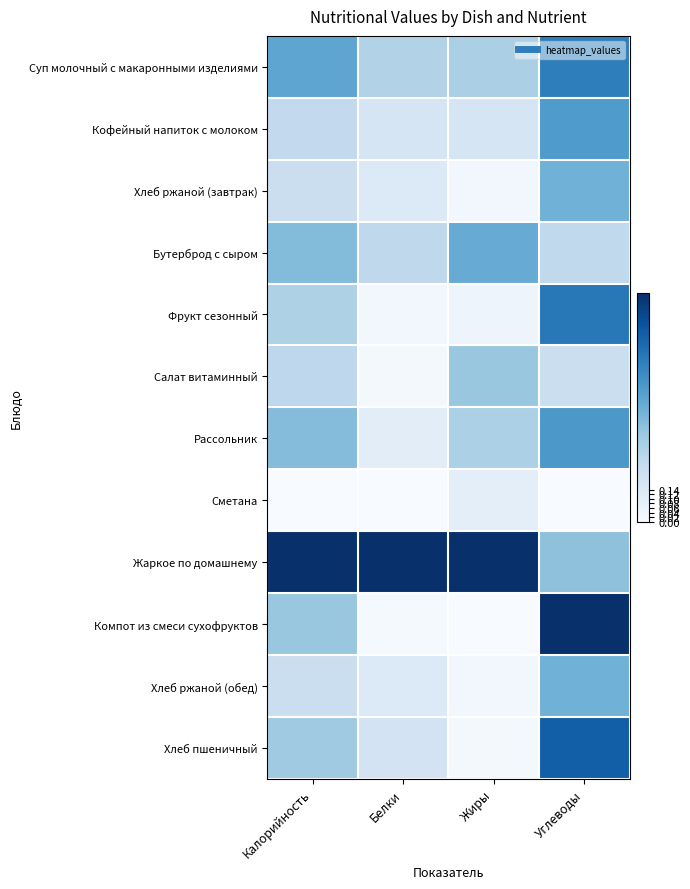

Which category has the lowest value across all series?

Калорийность